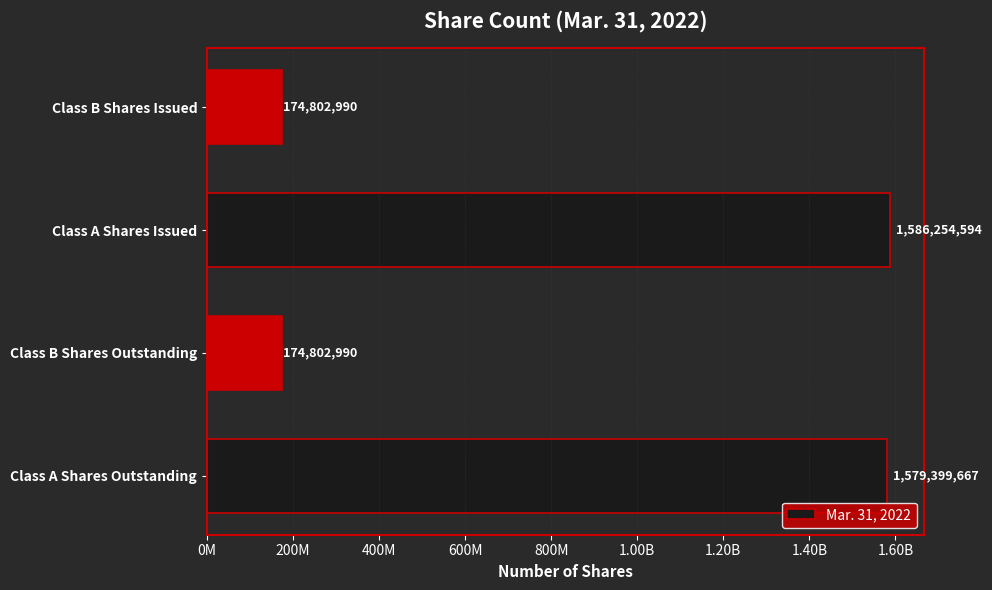

Are the bars horizontal?

Yes